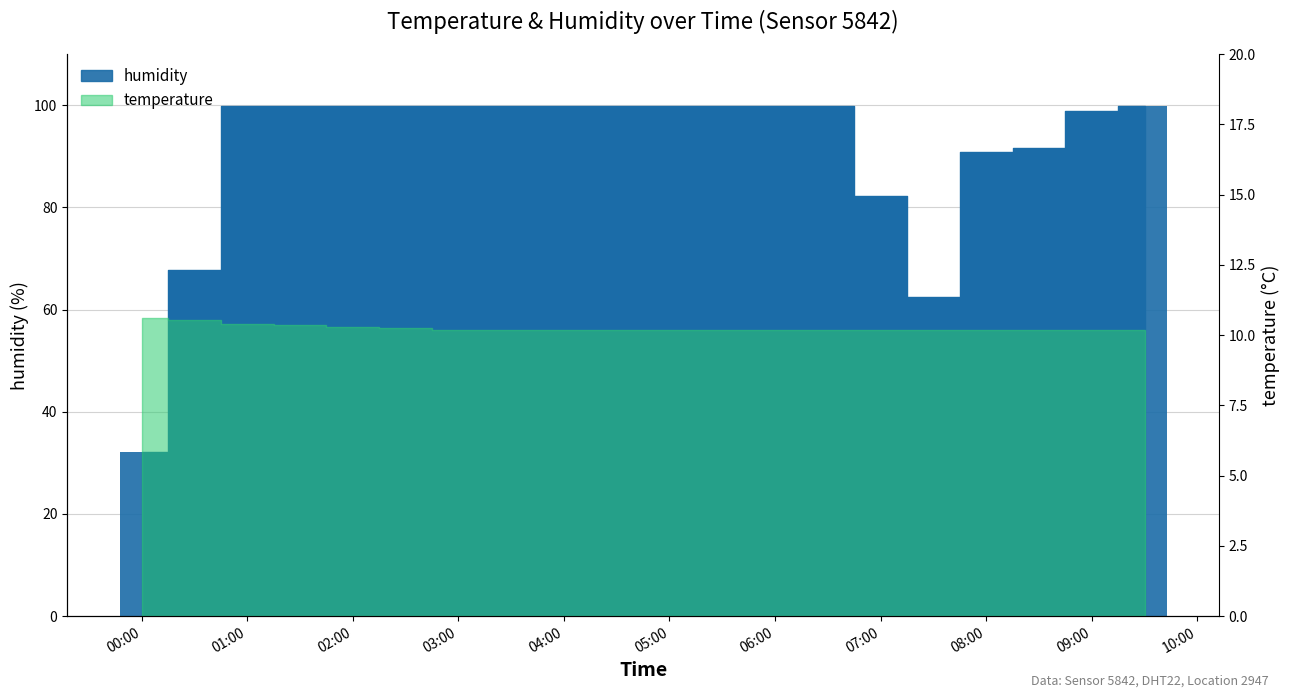

Rank the categories by value from highest to lowest.

01:00, 01:30, 02:00, 02:30, 03:00, 03:30, 04:00, 04:30, 05:00, 05:30, 06:00, 06:30, 09:30, 09:00, 08:30, 08:00, 07:00, 00:30, 07:30, 00:00